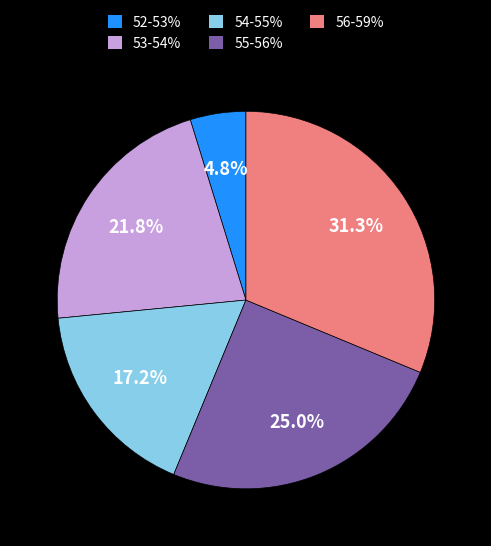

Is 53-54% the majority of the pie?

No